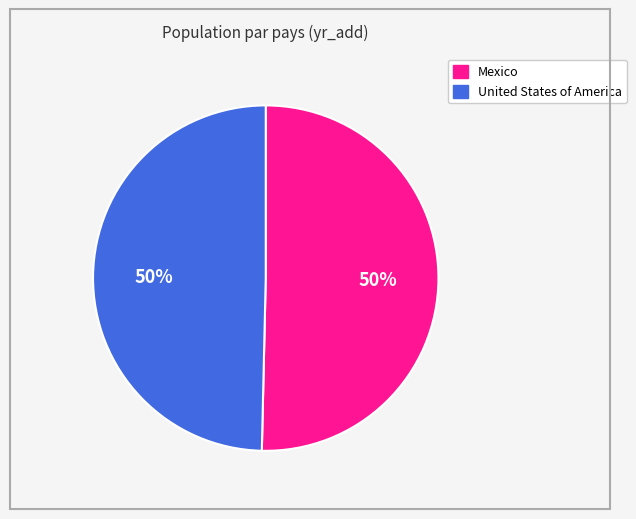

Is the sum of United States of America and Mexico greater than half?

Yes